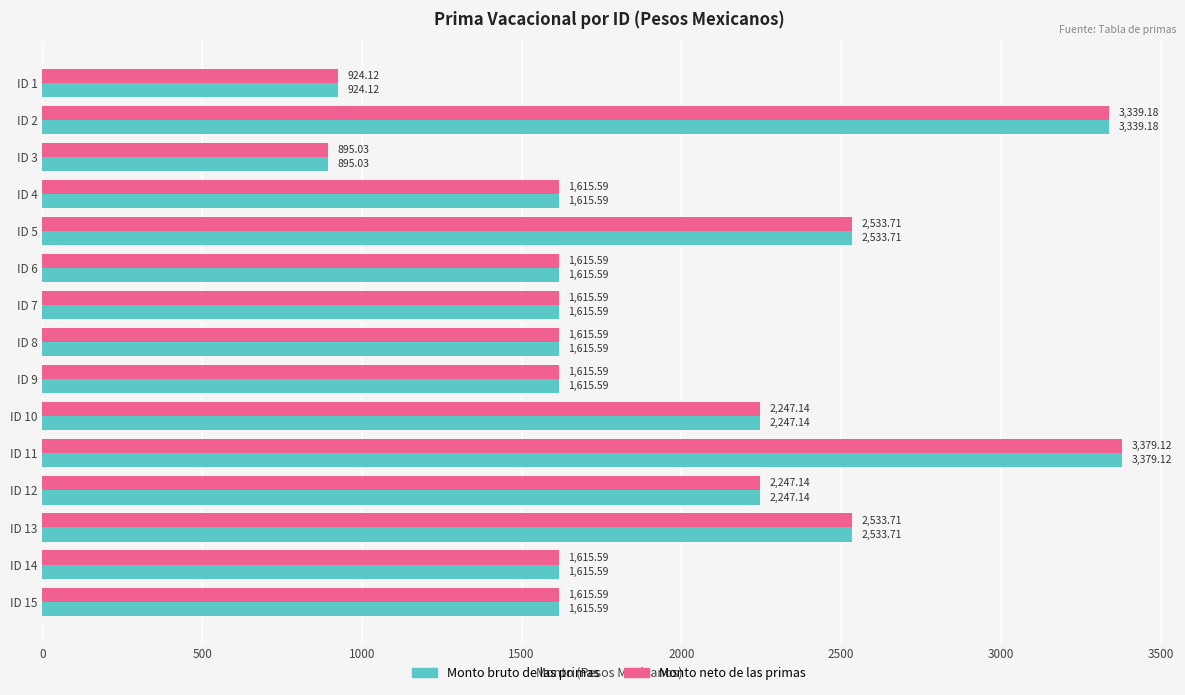

What is the sum of all Monto neto de las primas values?

29408.3